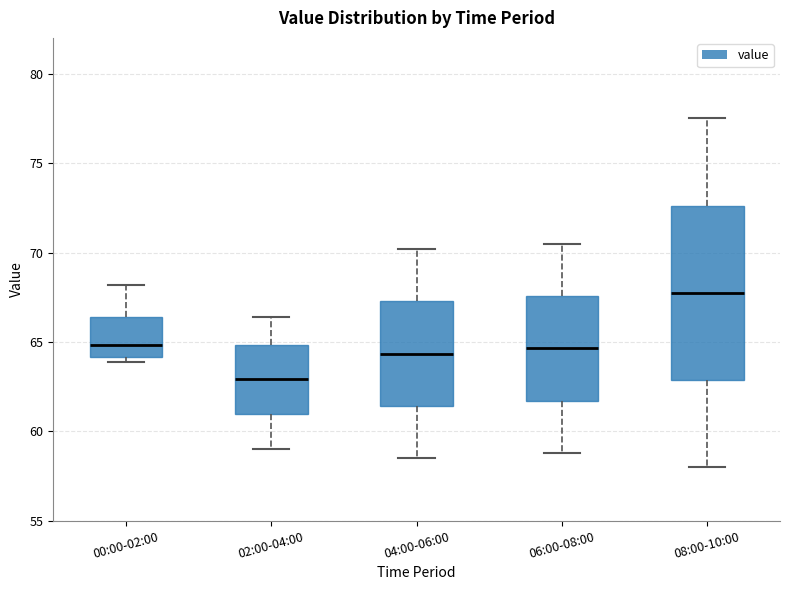

Reading left to right, transcribe this box plot: for each box, give where its median line is, the range the box spans, and where its two whiskers end, as read against the y-axis. The values are not printed on the chart, so give them approximately, as read against the axis.

00:00-02:00: median 65.0, box 64.0 to 66.5, whiskers 64.0 (just below the box's lower edge) to 68.0
02:00-04:00: median 63.0, box 61.0 to 65.0, whiskers 59.0 to 66.5
04:00-06:00: median 64.5, box 61.5 to 67.5, whiskers 58.5 to 70.0
06:00-08:00: median 64.5, box 61.5 to 67.5, whiskers 59.0 to 70.5
08:00-10:00: median 68.0, box 63.0 to 72.5, whiskers 58.0 to 77.5